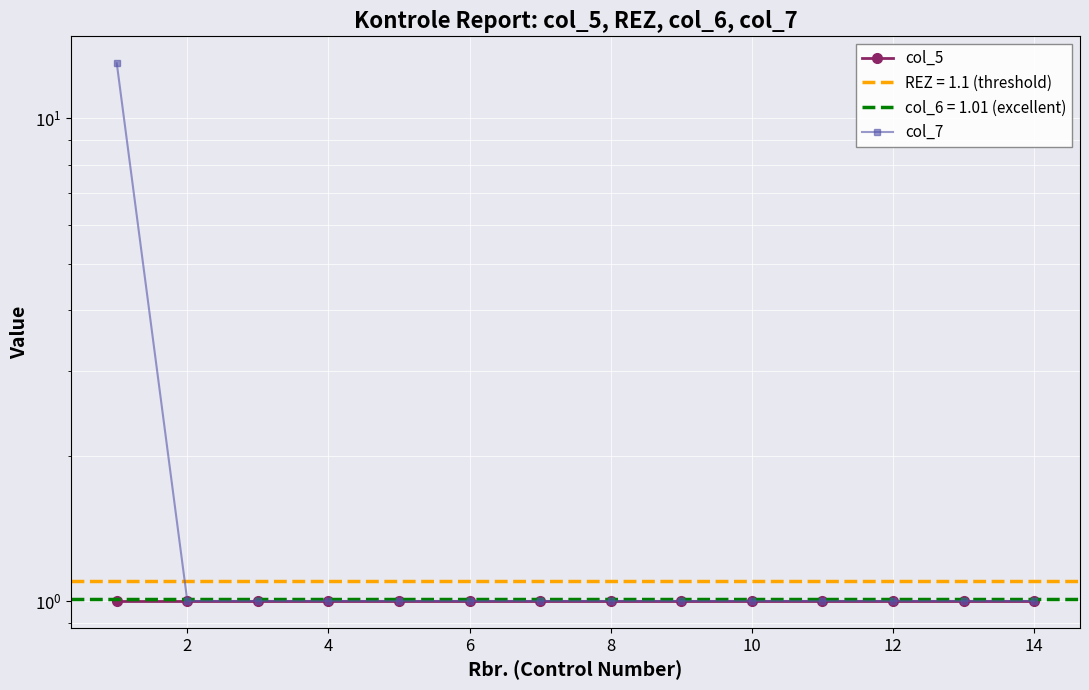

What is the maximum value for col_7?

13